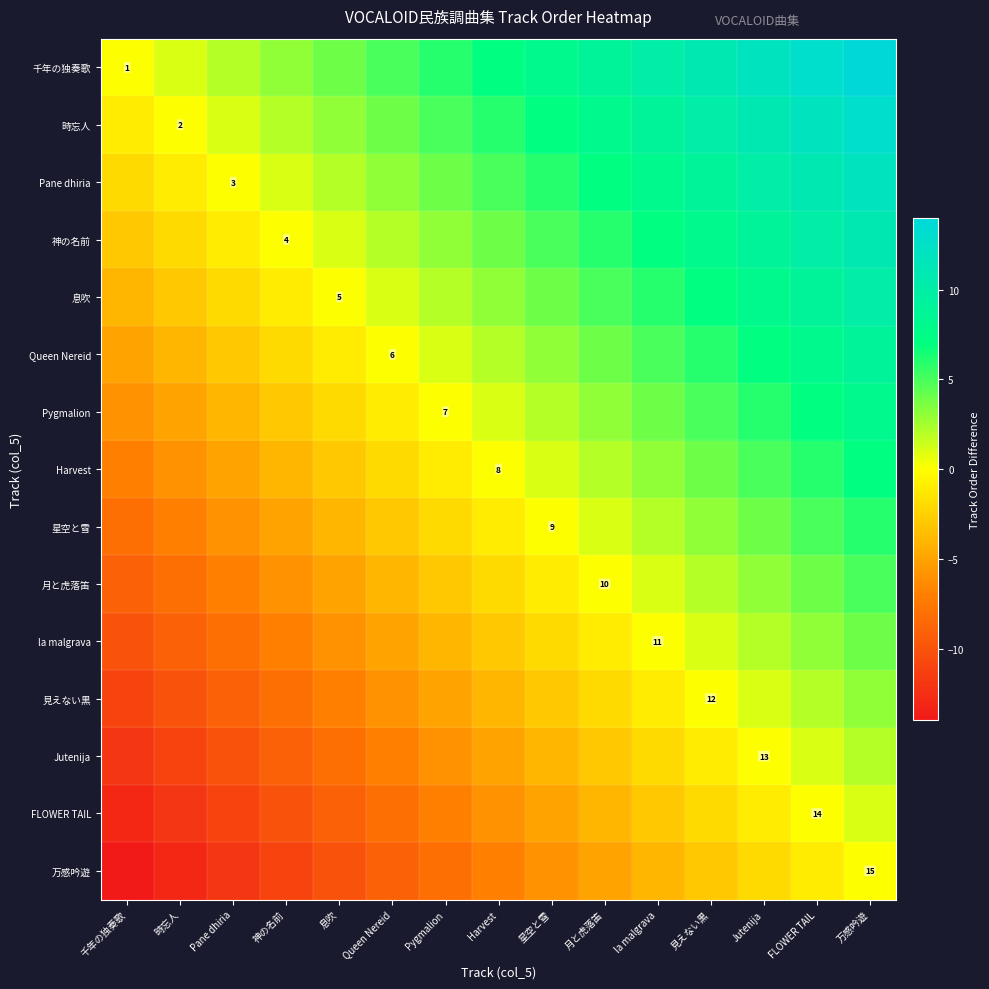

Is it true that 時忘人 equals 2 at 時忘人?

True